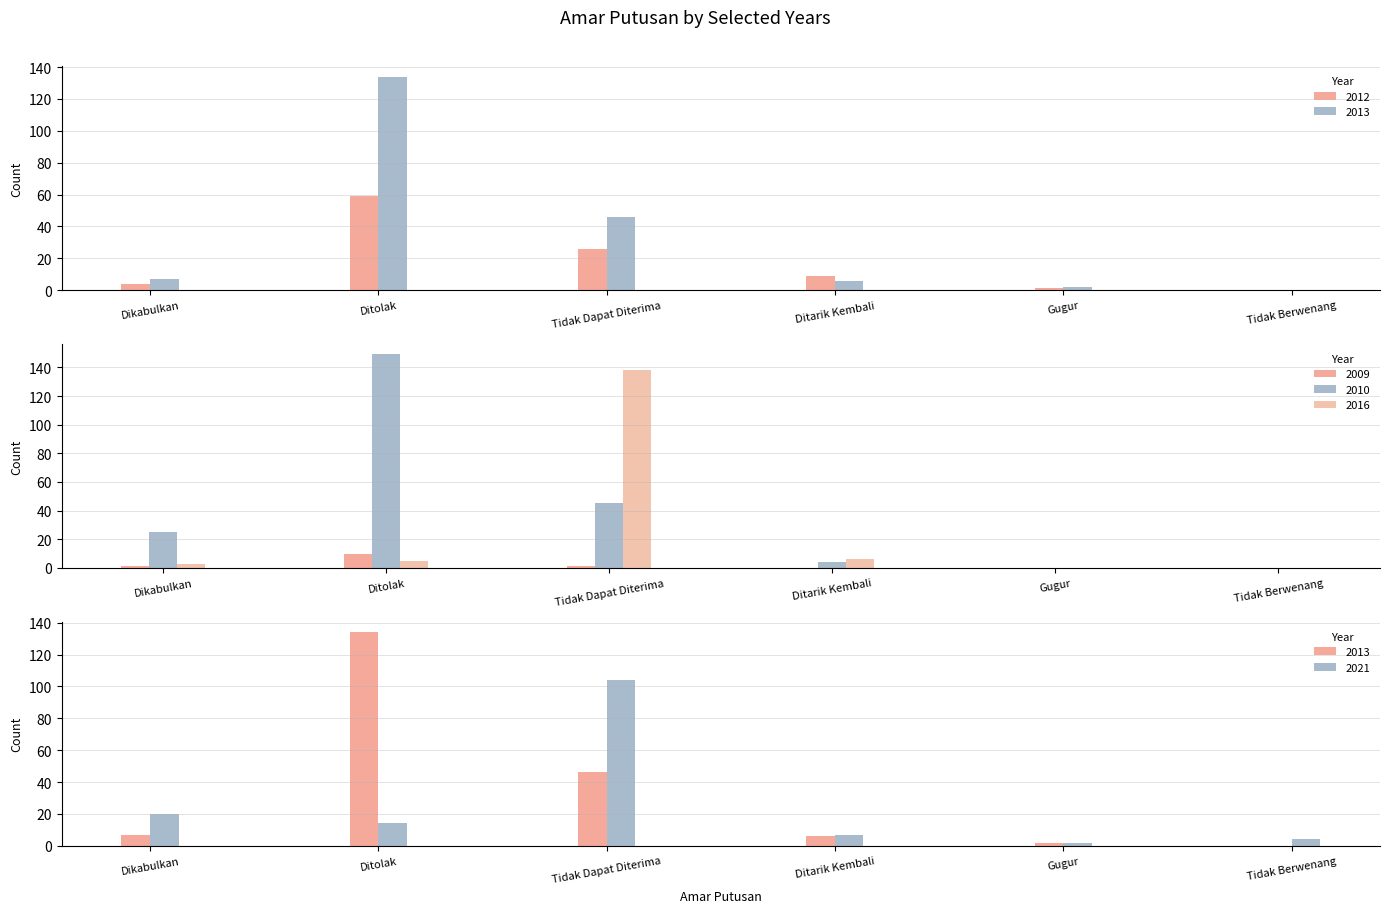

What is the difference between the highest and lowest values at Ditarik Kembali?

9